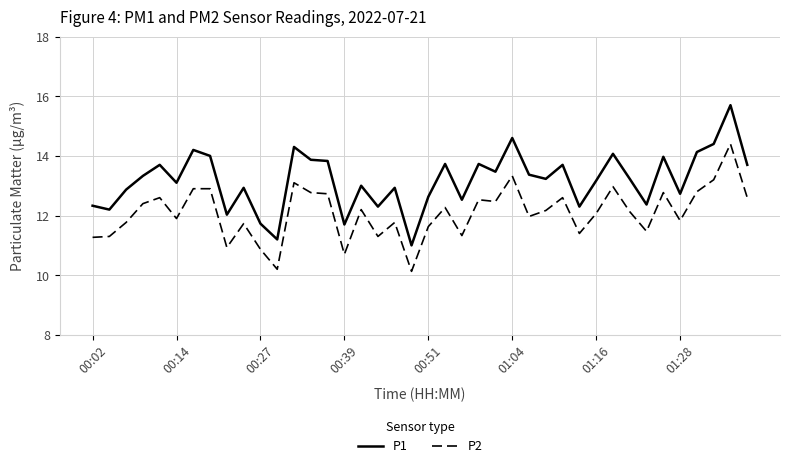

Which series has the largest range (max minus min)?

P1